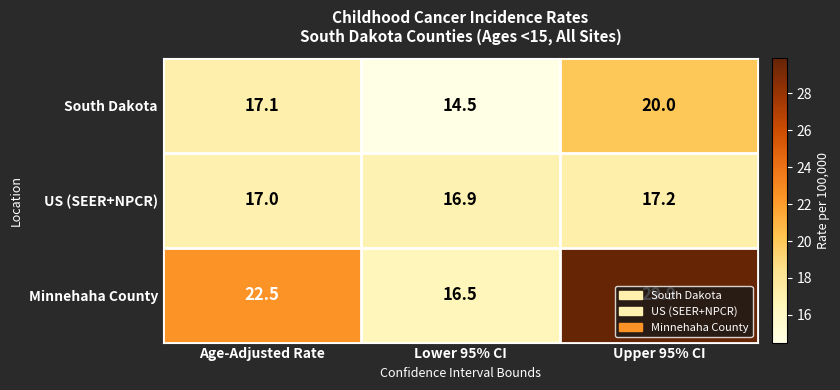

The US (SEER+NPCR) series shows 16.9 at Lower 95% CI. True or false?

True